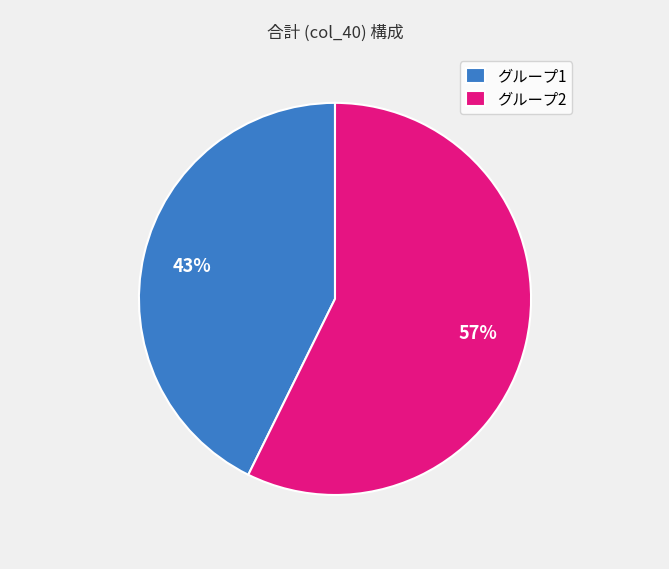

Which slice is the largest?

グループ2